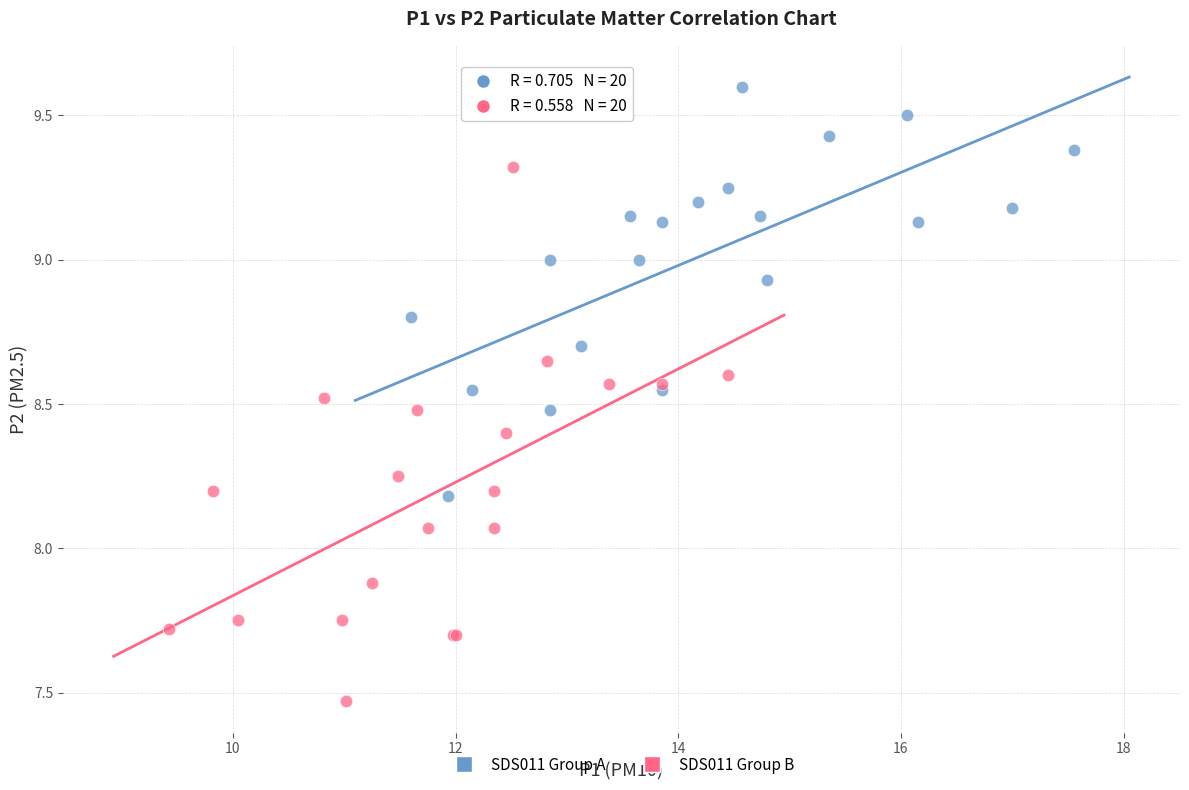

Which series has the widest spread of Y values?

SDS011 Group B